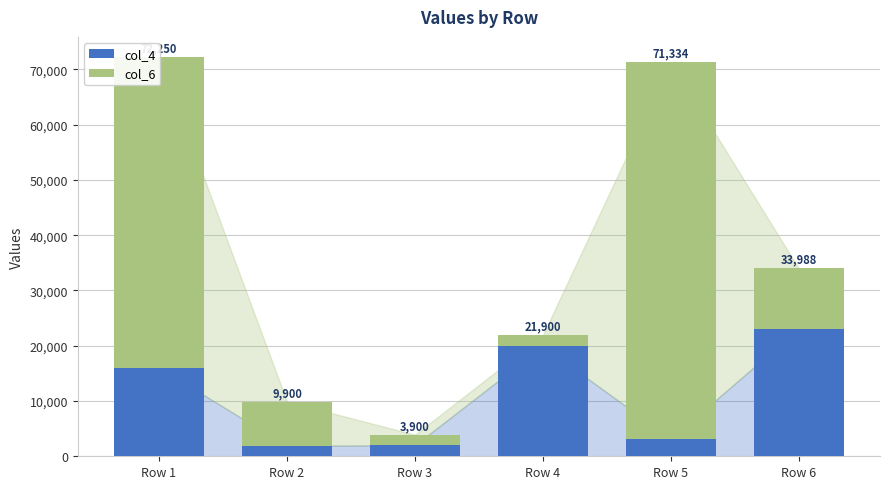

What is the maximum value for col_4?

23084